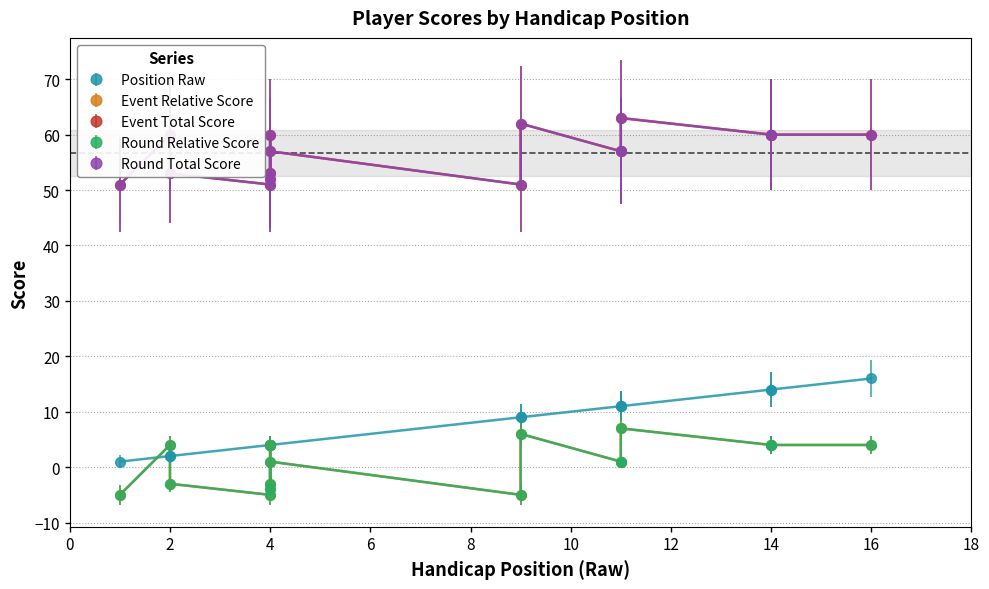

What are all the series names shown in the legend?

position_raw, event_relative_score, event_total_score, round_relative_score, round_total_score